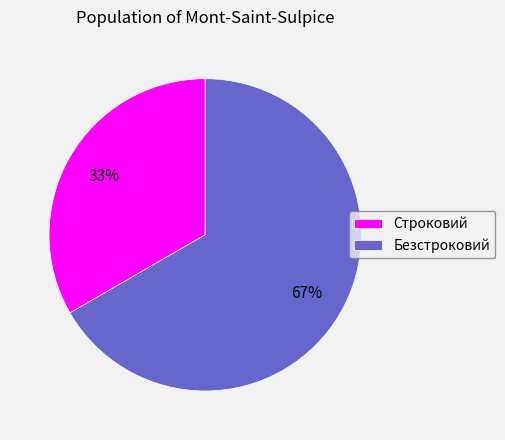

Does any single category account for the majority?

Yes